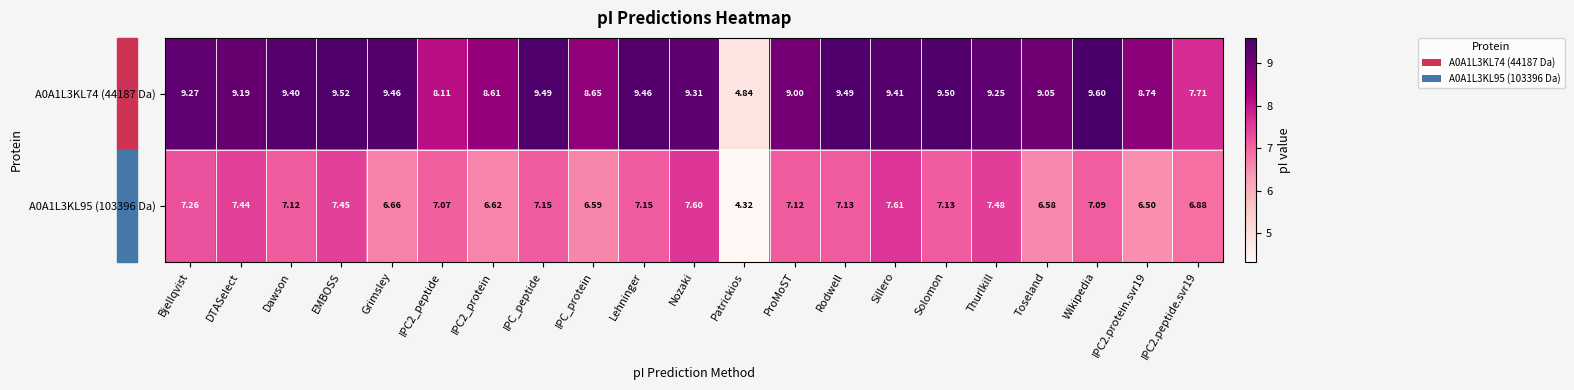

How many data points does each series have?

21